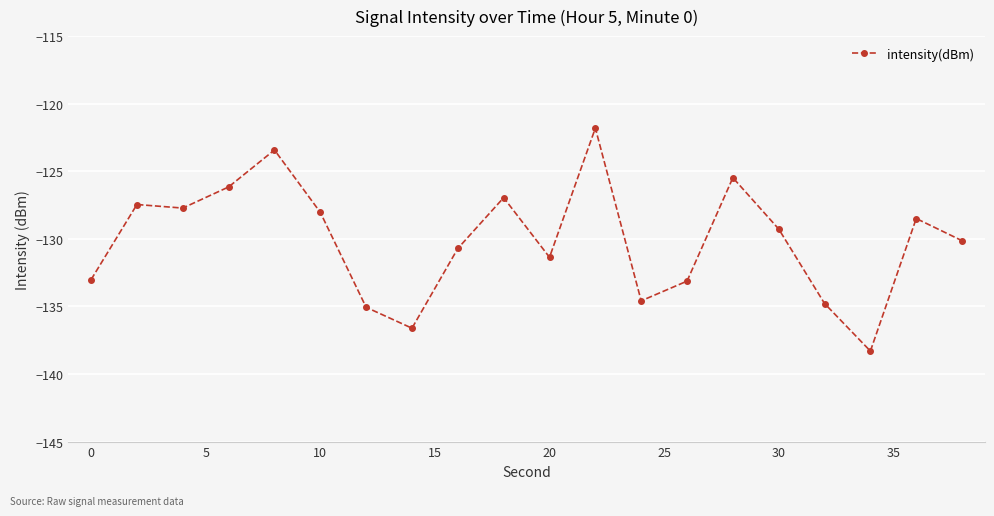

What is the value of the 11th point from the left?

-131.4